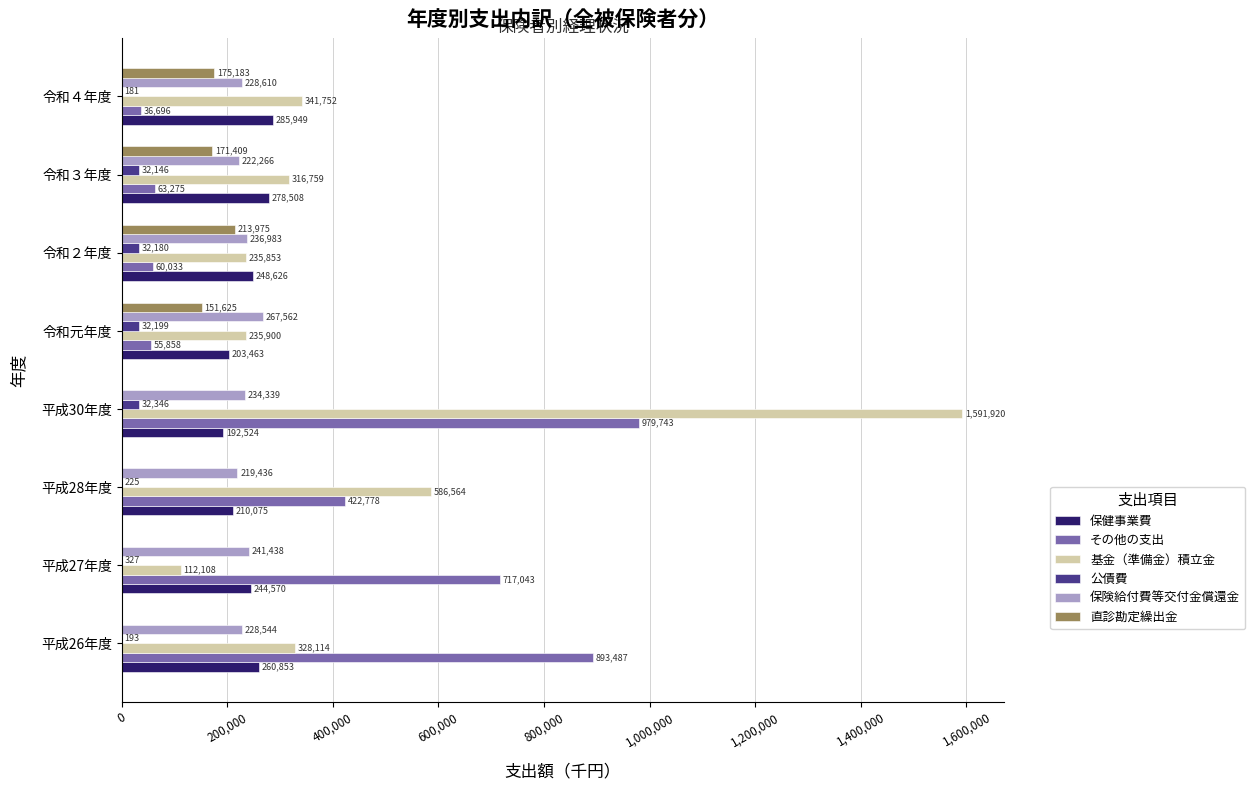

What is the average value of the 公債費 series?

16225